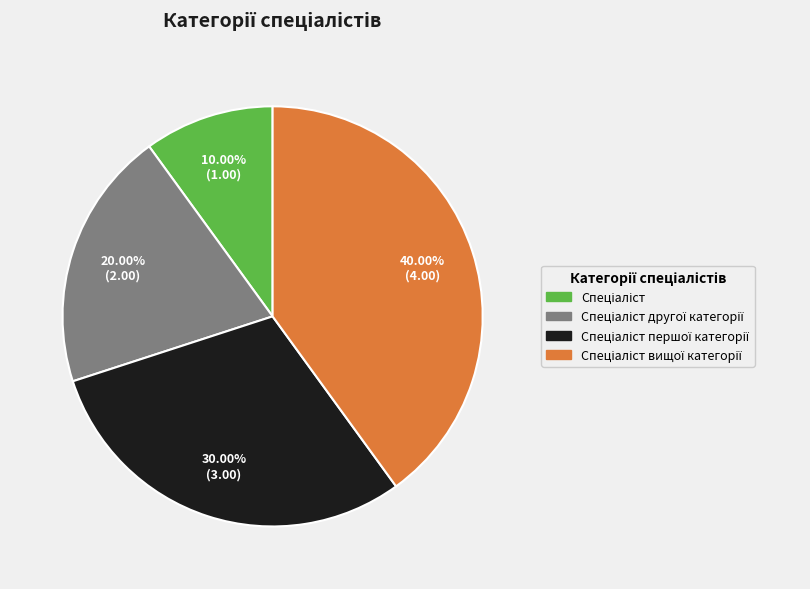

Is there any slice that represents more than half of the pie?

No